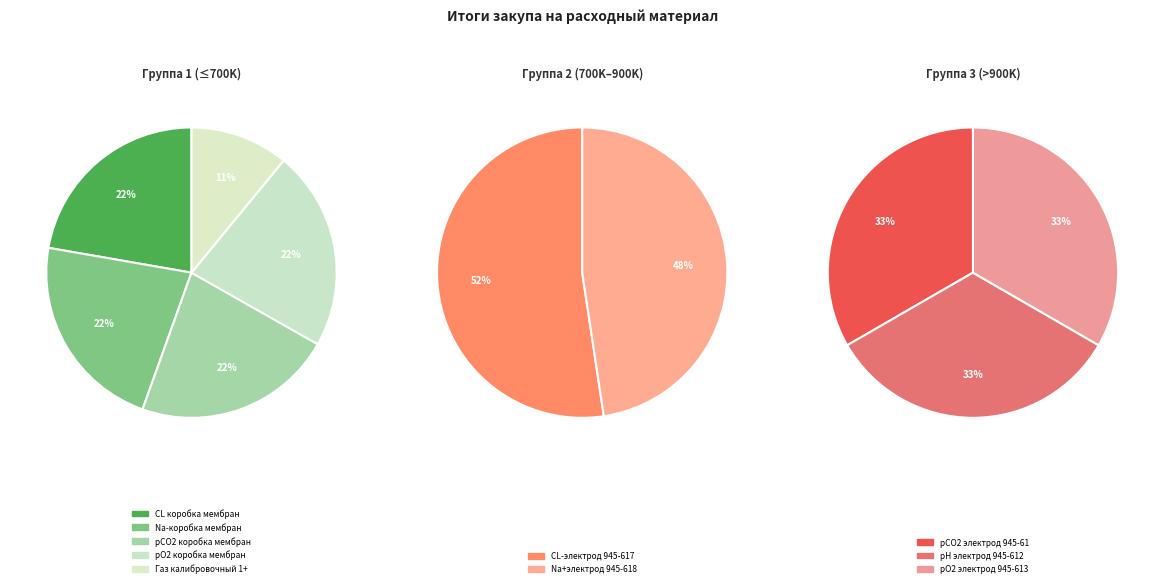

Does pCO2 коробка мембран represent more than half of the total?

No